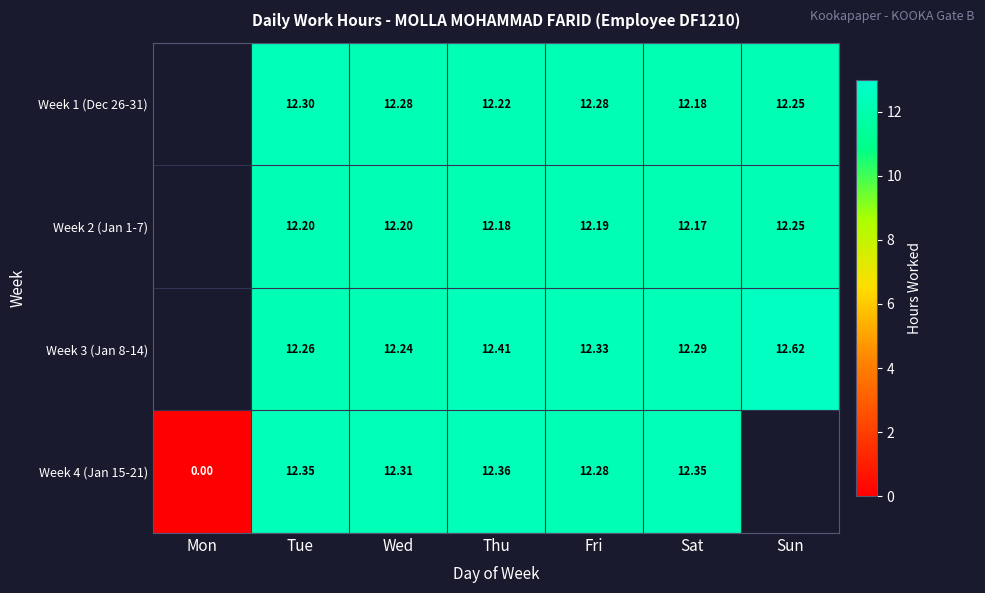

Is the value of Week 3 (Jan 8-14) at Sat greater than the value of Week 1 (Dec 26-31) at Sat?

Yes